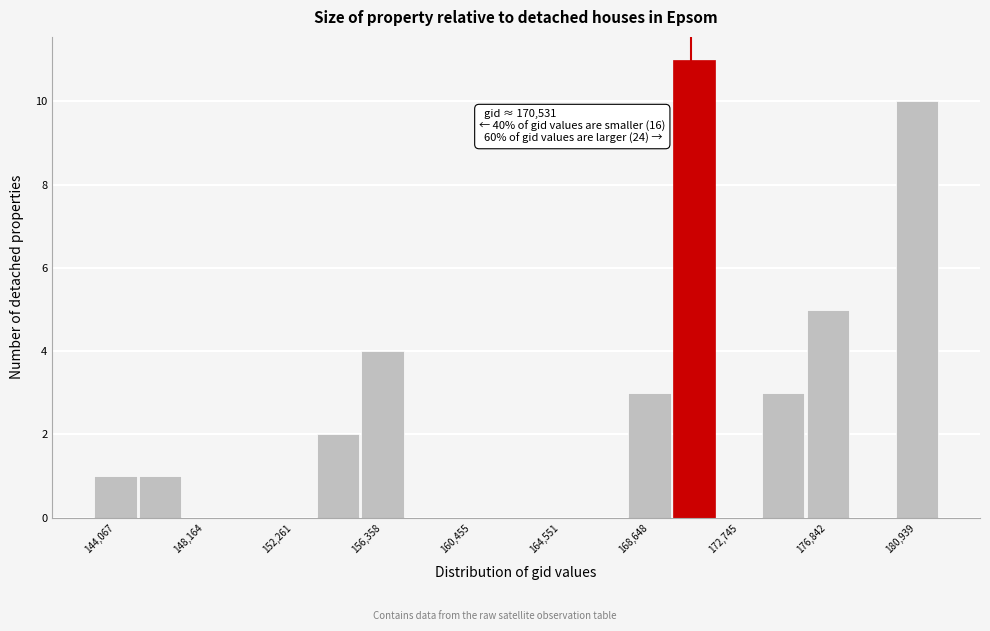

Over which range of the x-axis is the bar tallest?

169500 to 171500